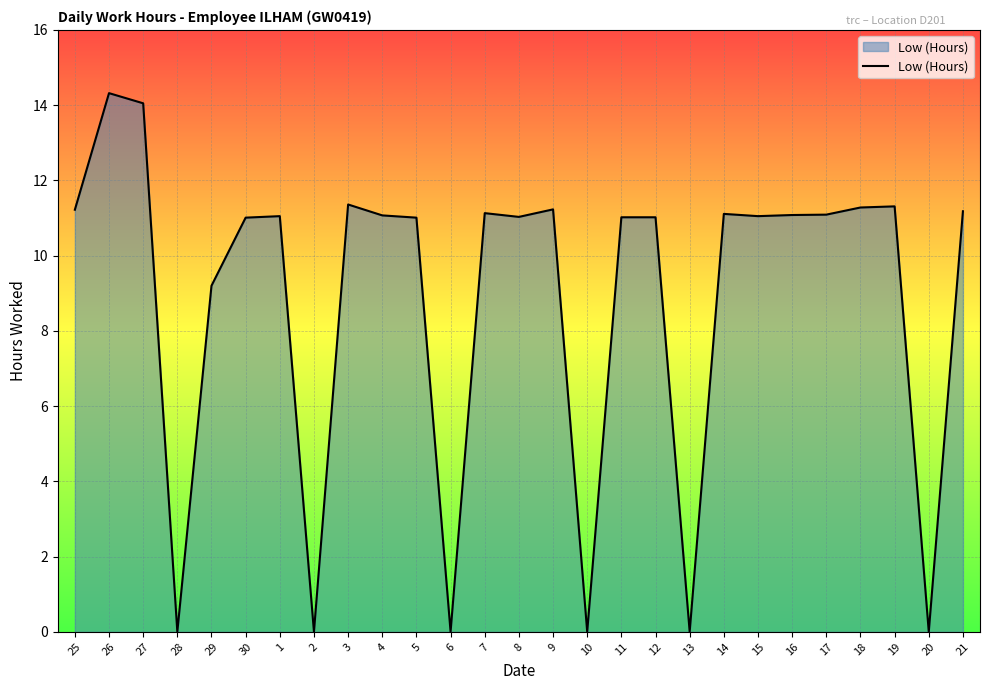

What is the difference between the maximum and minimum values?

14.3